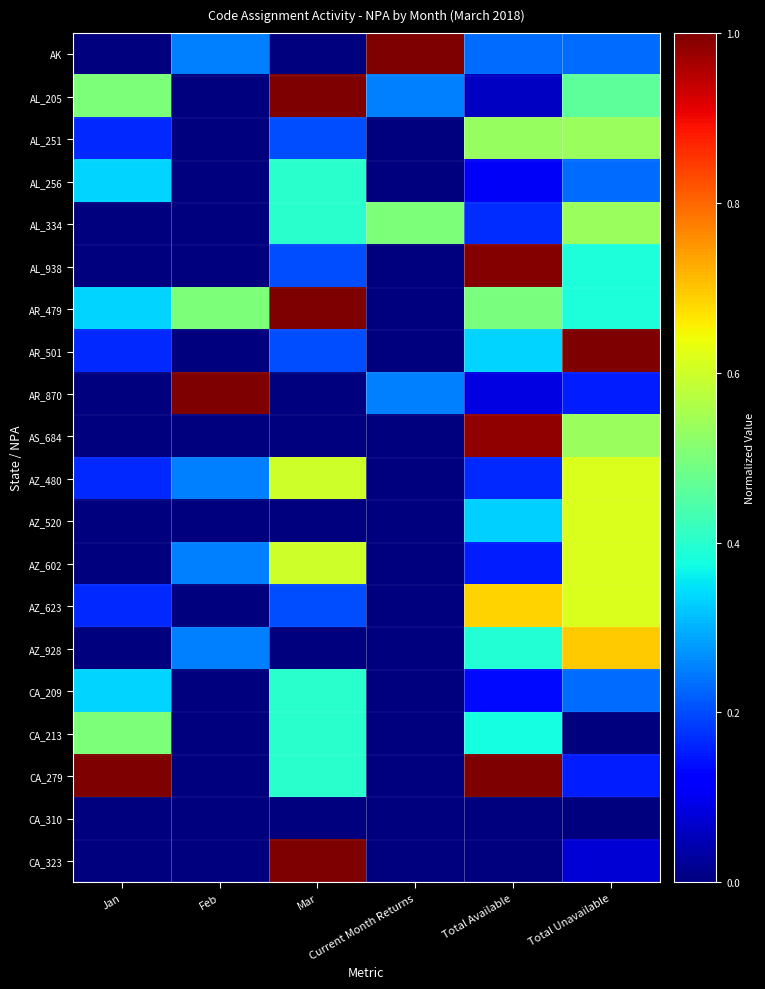

Rank the series at Feb from lowest to highest value.

AL_205, AL_251, AL_256, AL_334, AL_938, AR_501, AS_684, AZ_520, AZ_623, CA_209, CA_213, CA_279, CA_310, CA_323, AK, AZ_480, AZ_602, AZ_928, AR_479, AR_870